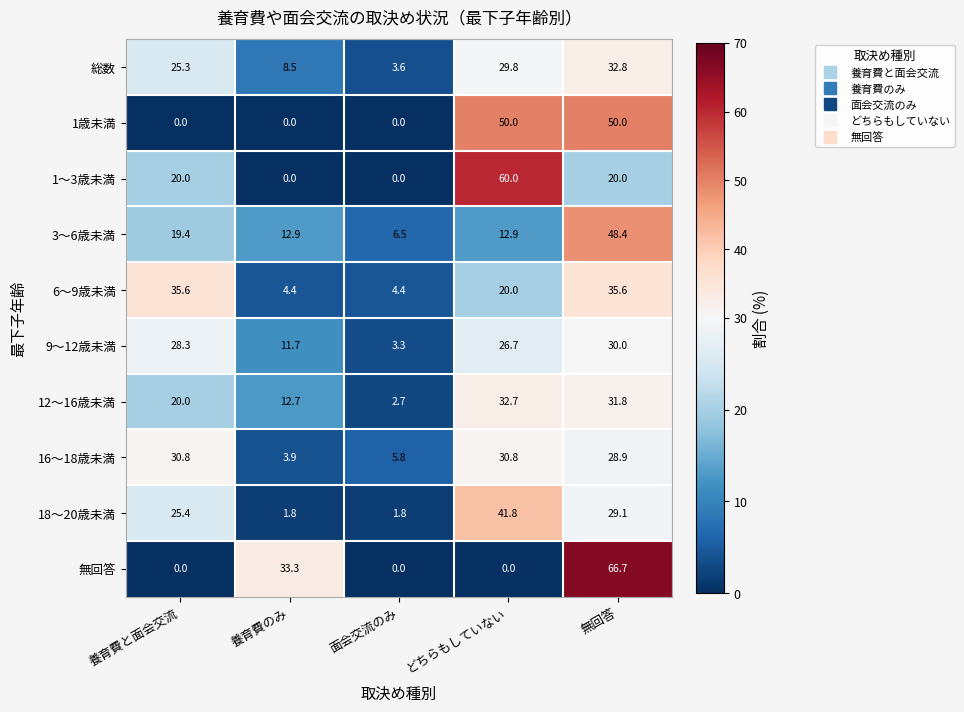

The value of 総数 at 無回答 is 18.6. True or false?

False